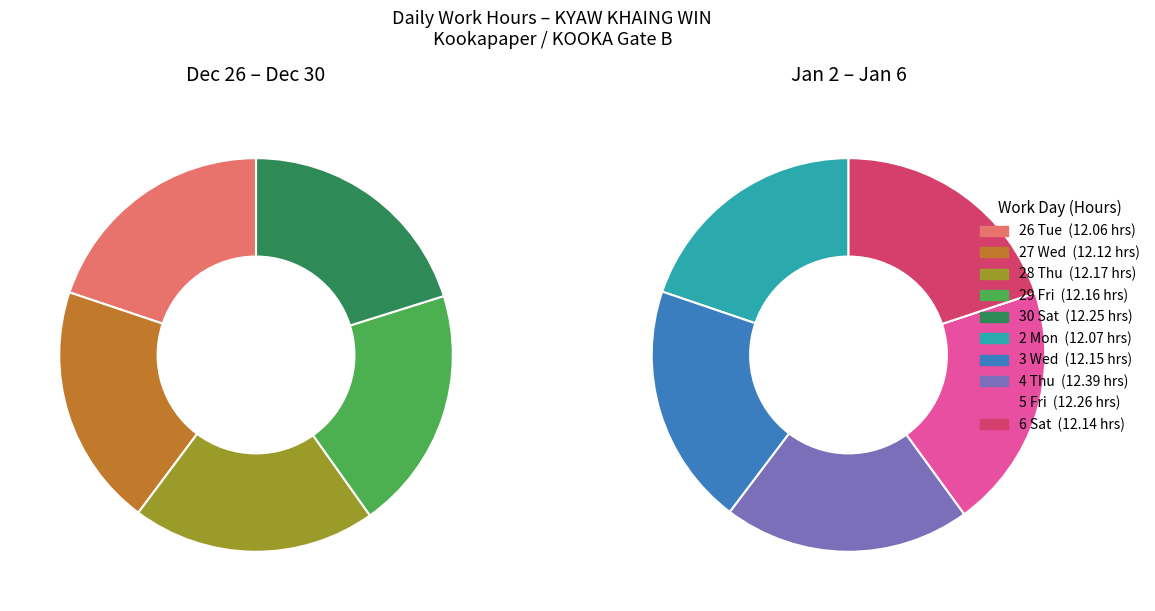

To the nearest percent, what is the combined percentage of 2 Mon and 29 Fri?

20%